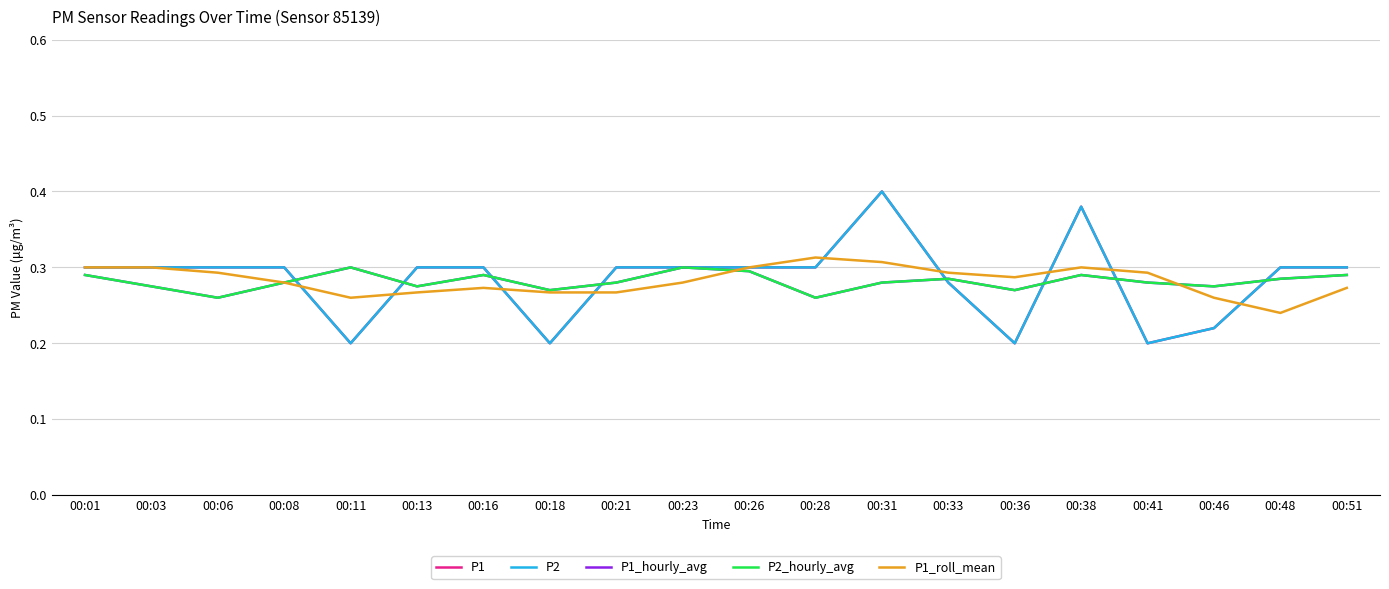

Count the number of data series in this chart.

5